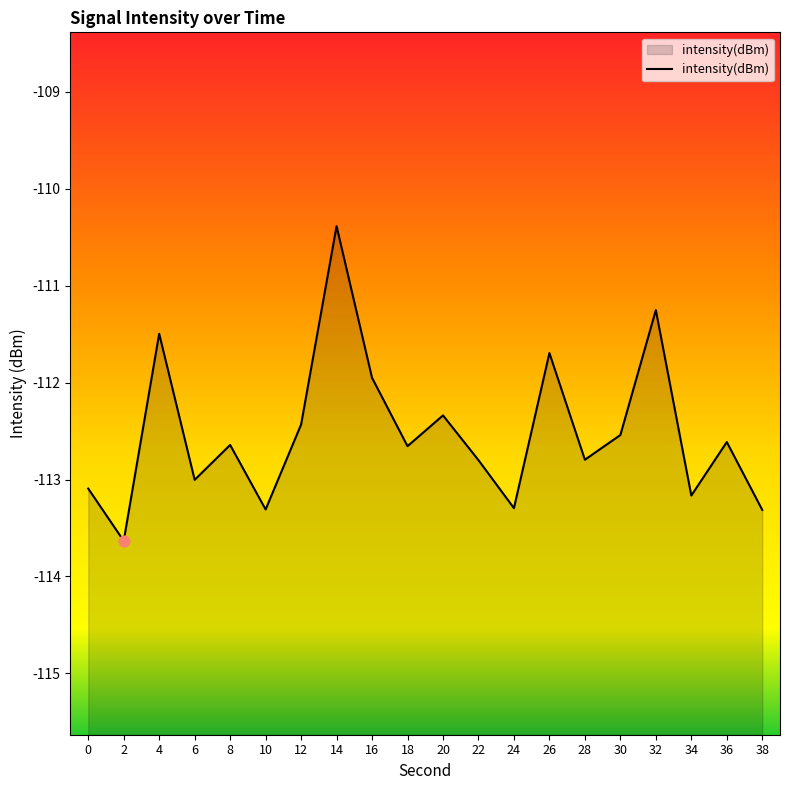

What is the change in value from 8 to 10?

-0.7